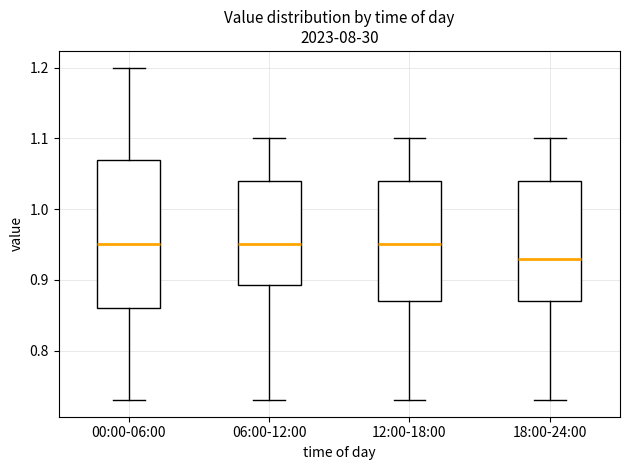

Reading left to right, read every box against the y-axis: the position of its median line, the range the box covers, and the ends of its whiskers. The values are not printed on the chart, so give them approximately, as read against the axis.

00:00-06:00: median 0.95, box 0.86 to 1.07, whiskers 0.73 to 1.20
06:00-12:00: median 0.95, box 0.89 to 1.04, whiskers 0.73 to 1.10
12:00-18:00: median 0.95, box 0.87 to 1.04, whiskers 0.73 to 1.10
18:00-24:00: median 0.93, box 0.87 to 1.04, whiskers 0.73 to 1.10